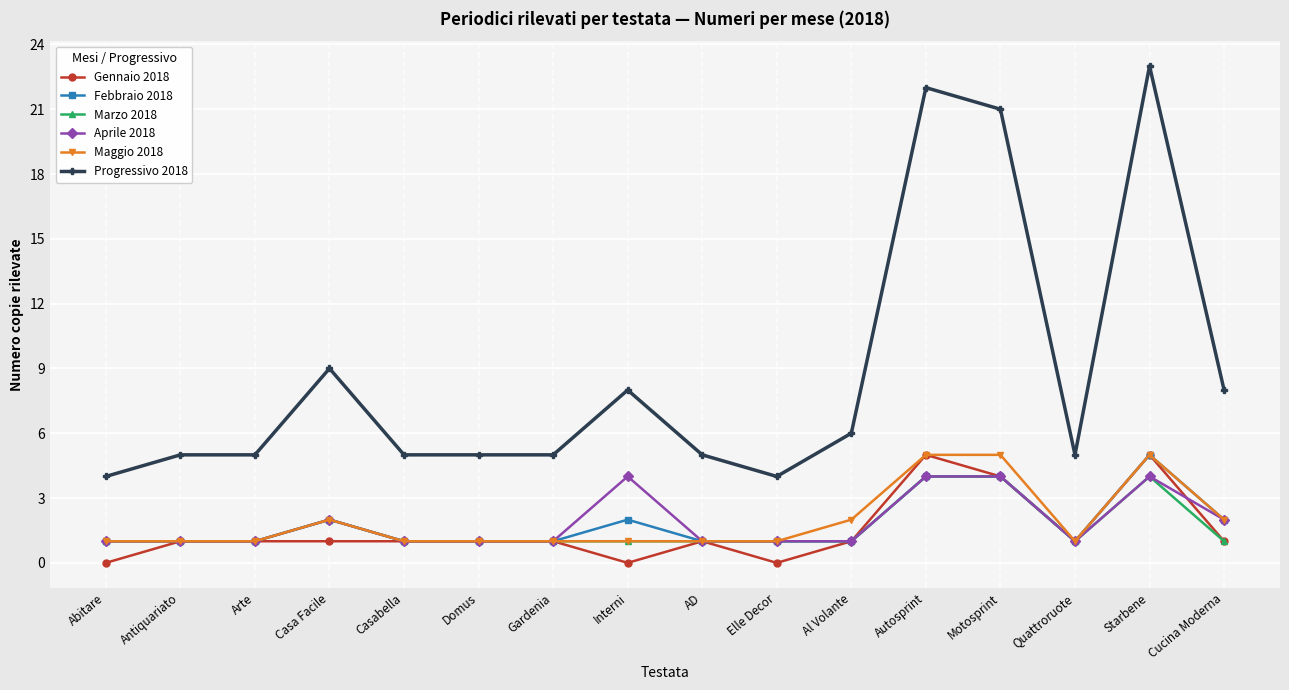

What position from the left is Casa Facile?

4